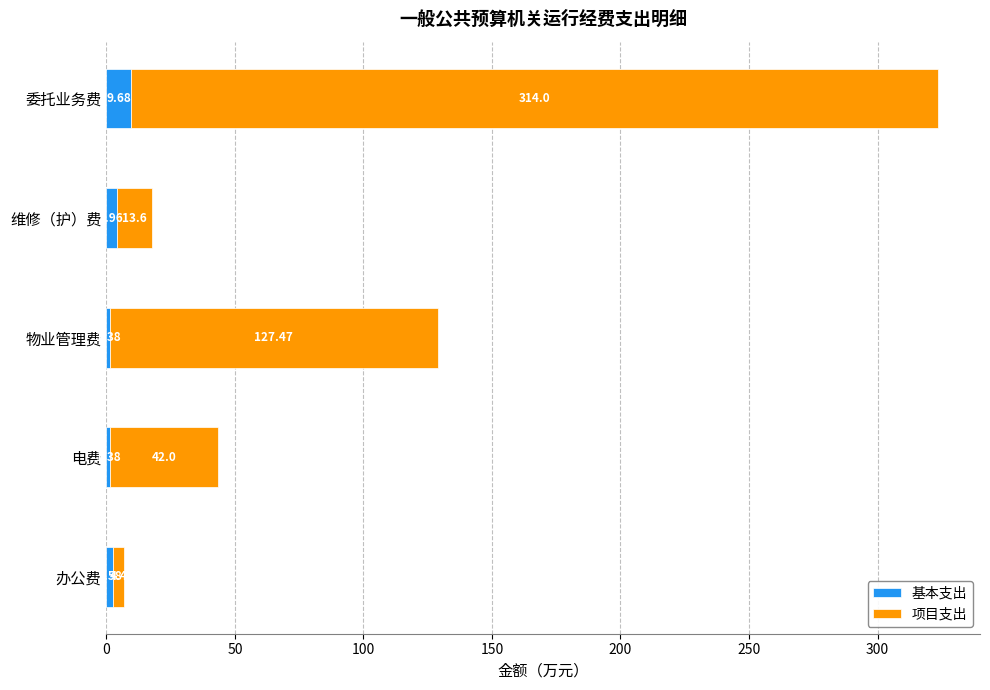

What is the difference between the maximum and second lowest values in the 基本支出 series?

8.3